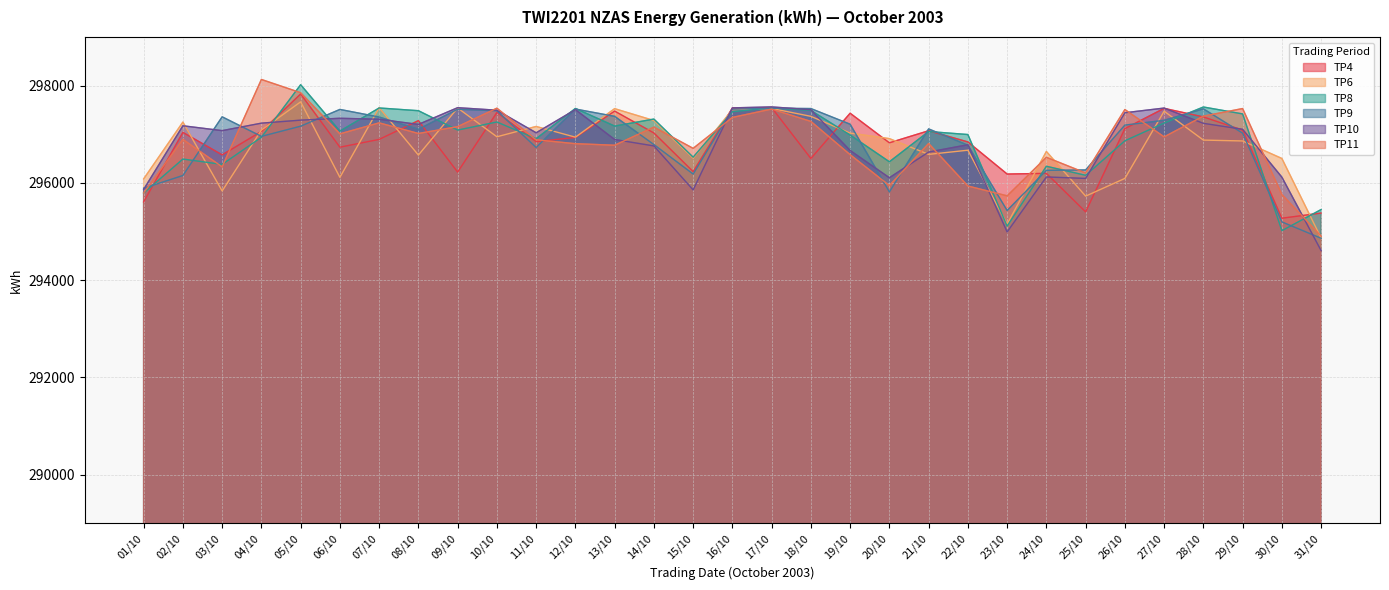

Is it true that TP4 equals 297038 at 02/10?

True